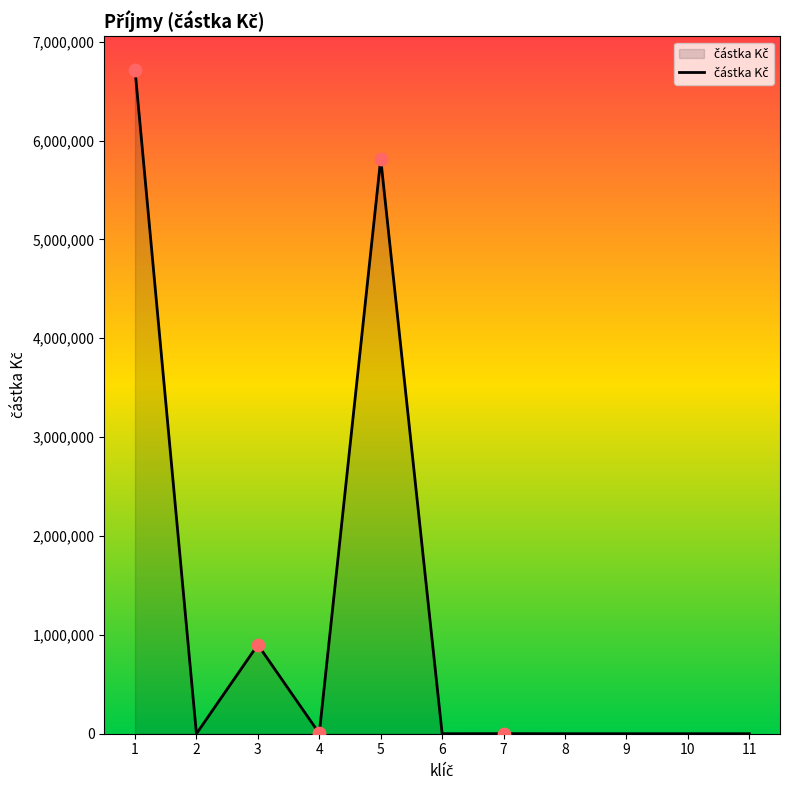

What is the change in value from 7 to 11?

-792.1